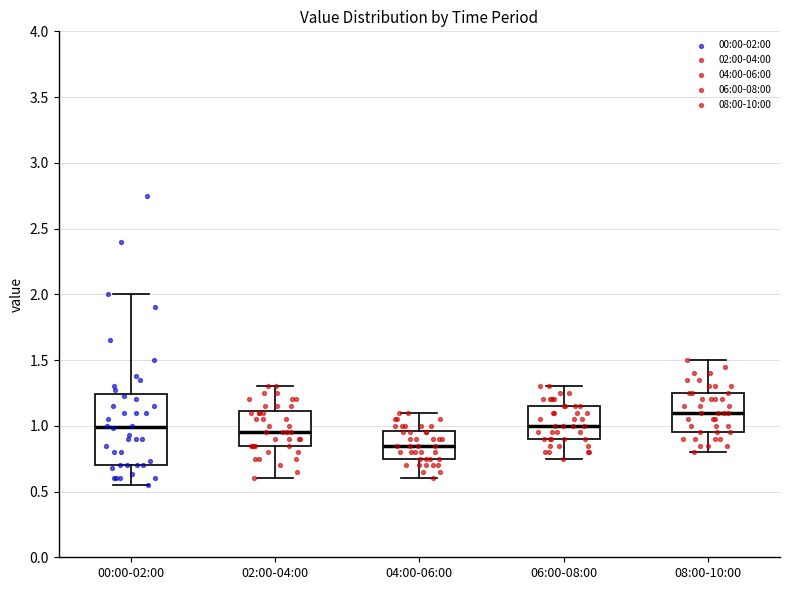

Reading left to right, transcribe this box plot: for each box, give where its median line is, the range the box spans, and where its two whiskers end, as read against the y-axis. The values are not printed on the chart, so give them approximately, as read against the axis.

00:00-02:00: median 1.00, box 0.70 to 1.25, whiskers 0.55 to 2.00
02:00-04:00: median 0.95, box 0.85 to 1.10, whiskers 0.60 to 1.30
04:00-06:00: median 0.85, box 0.75 to 0.95, whiskers 0.60 to 1.10
06:00-08:00: median 1.00, box 0.90 to 1.15, whiskers 0.75 to 1.30
08:00-10:00: median 1.10, box 0.95 to 1.25, whiskers 0.80 to 1.50